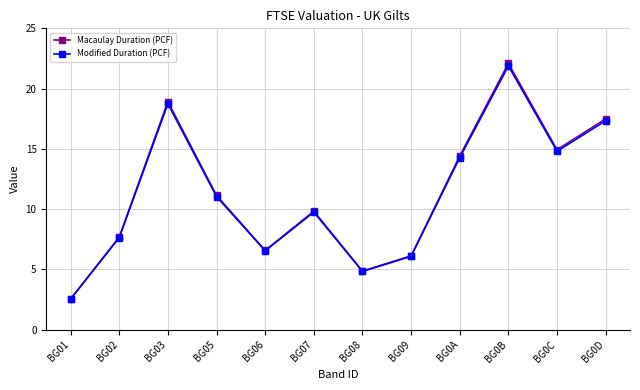

What is the value of the Modified Duration (PCF) point at the 5th from the left?

6.5